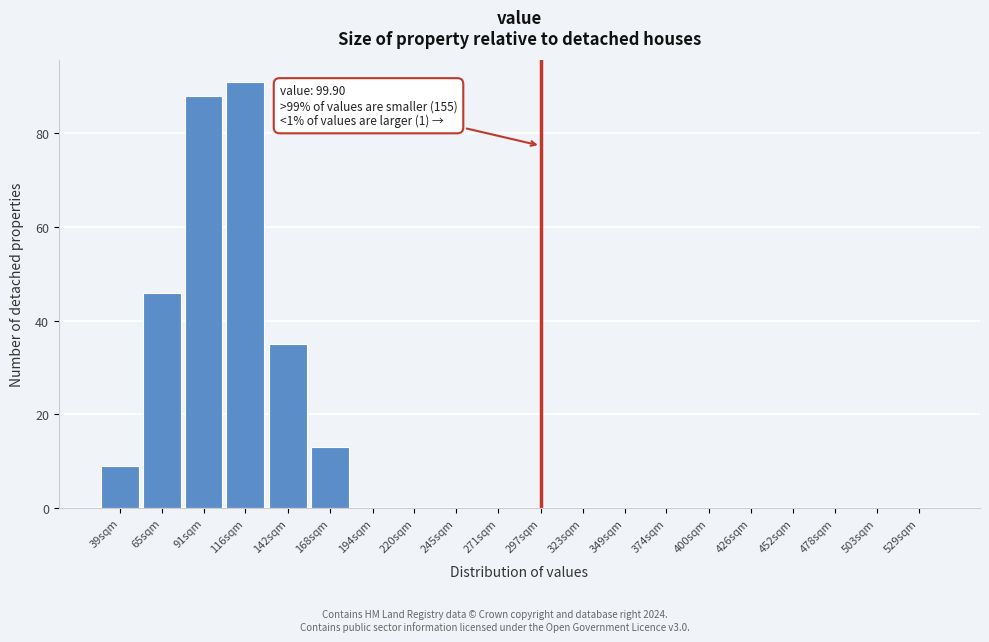

Reading left to right, transcribe all the data shown in this chart.

39sqm=9	65sqm=46	91sqm=88	116sqm=91	142sqm=35	168sqm=13	194sqm=0	220sqm=0	245sqm=0	271sqm=0	297sqm=0	323sqm=0	349sqm=0	374sqm=0	400sqm=0	426sqm=0	452sqm=0	478sqm=0	503sqm=0	529sqm=0